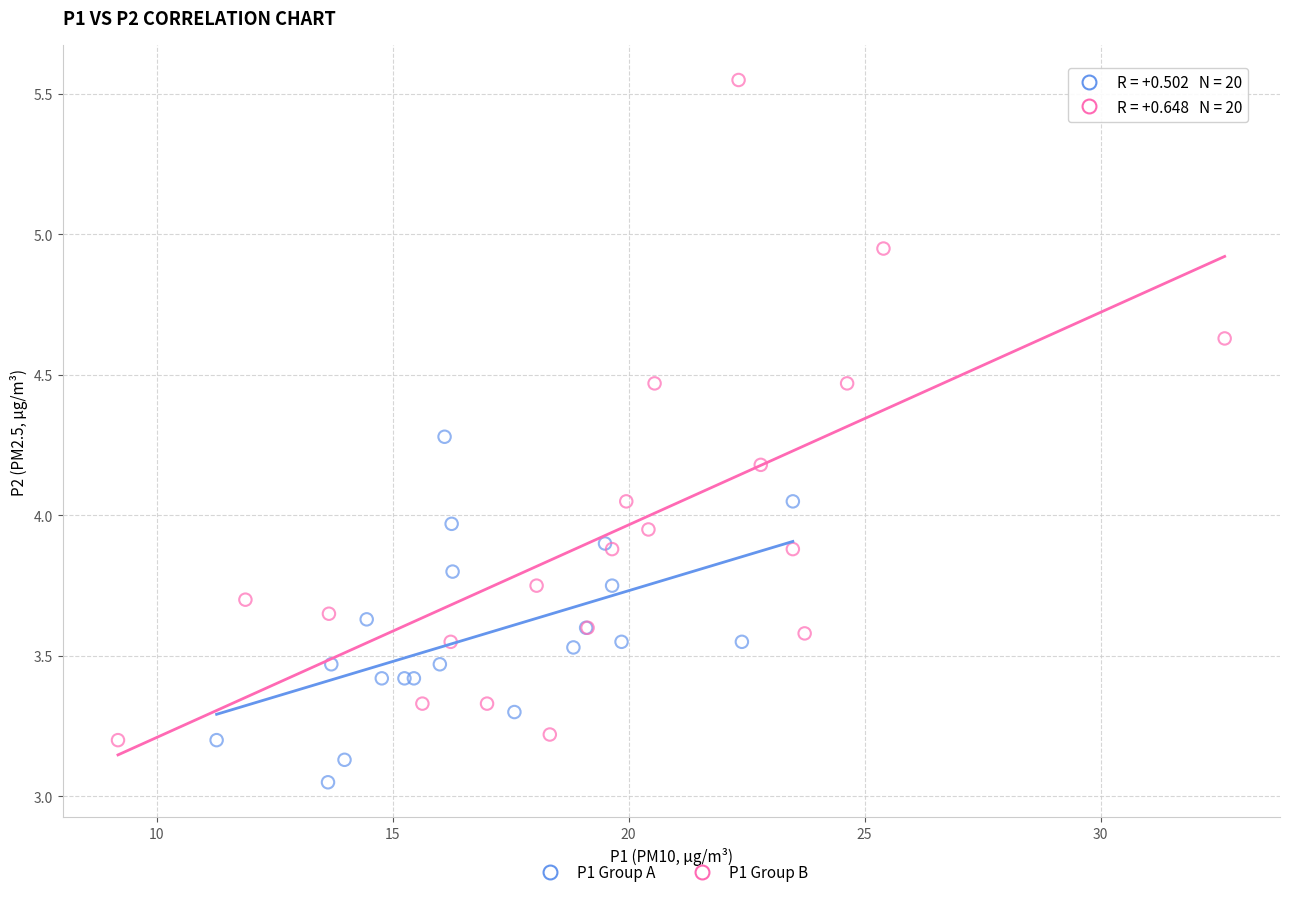

What are all the series names shown in the legend?

P1 Group A, P1 Group B